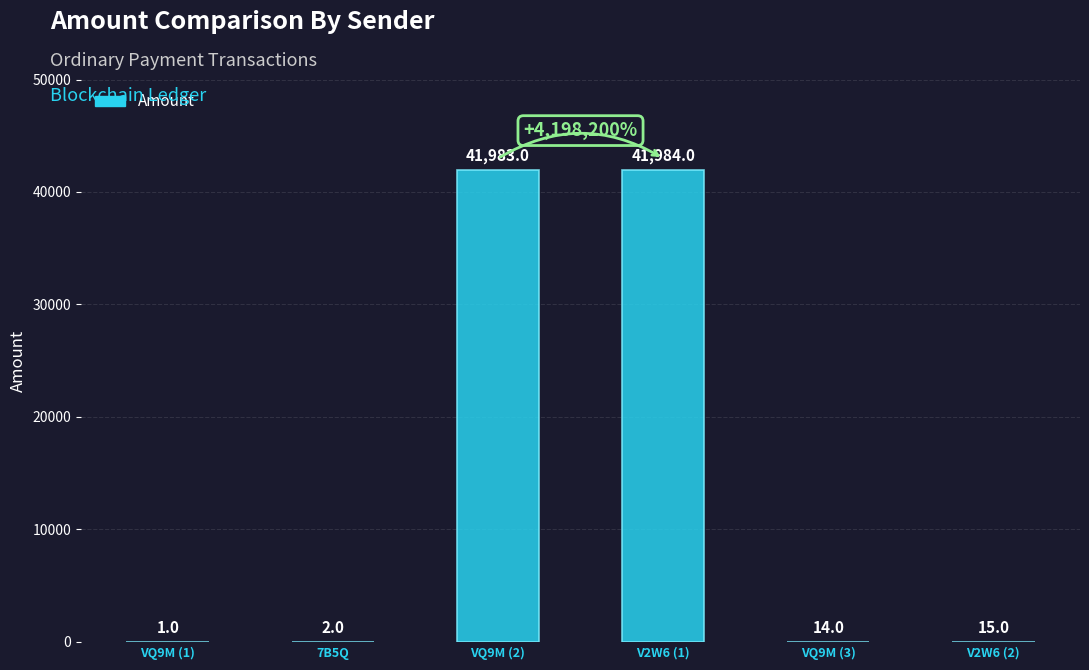

What is the sum of the values at V2W6 (1) and 7B5Q?

41986